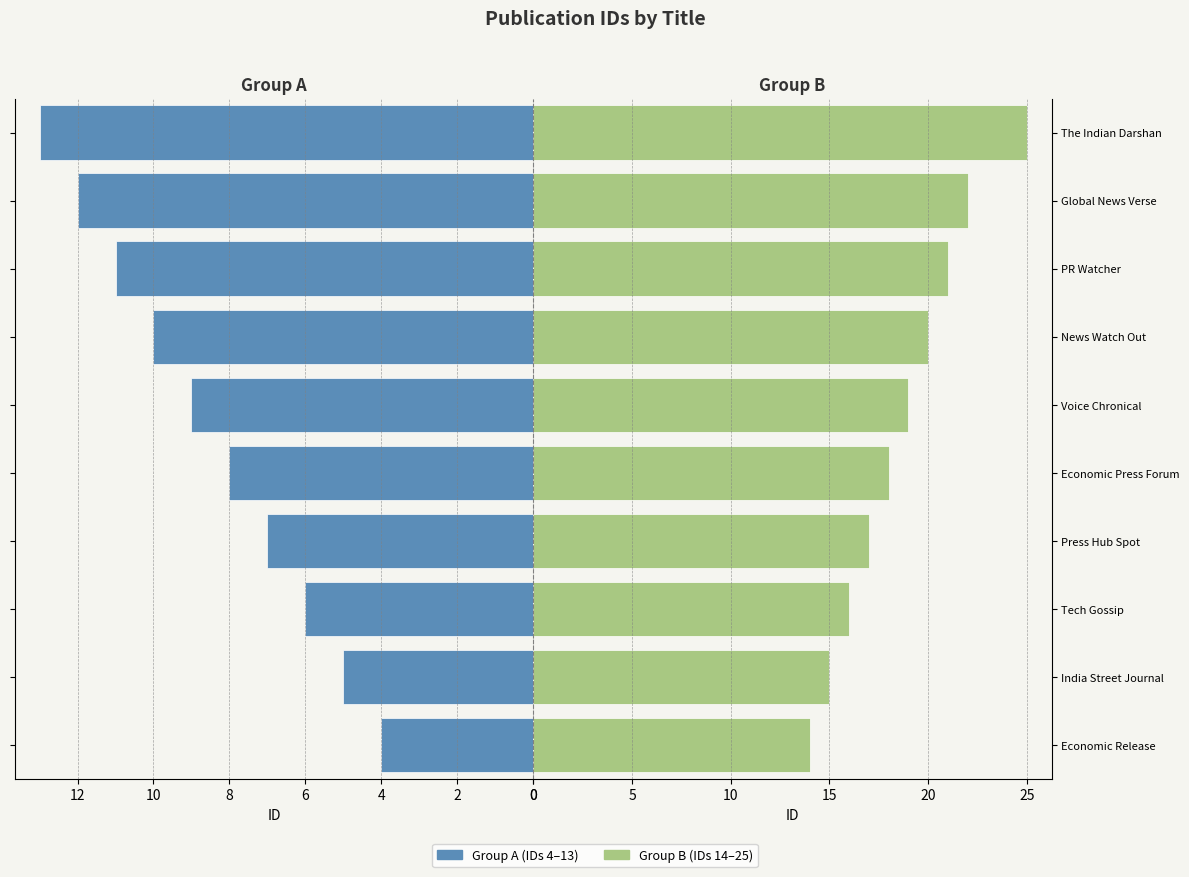

List the series in order of their overall mean, highest first.

Group B (IDs 14–25), Group A (IDs 4–13)